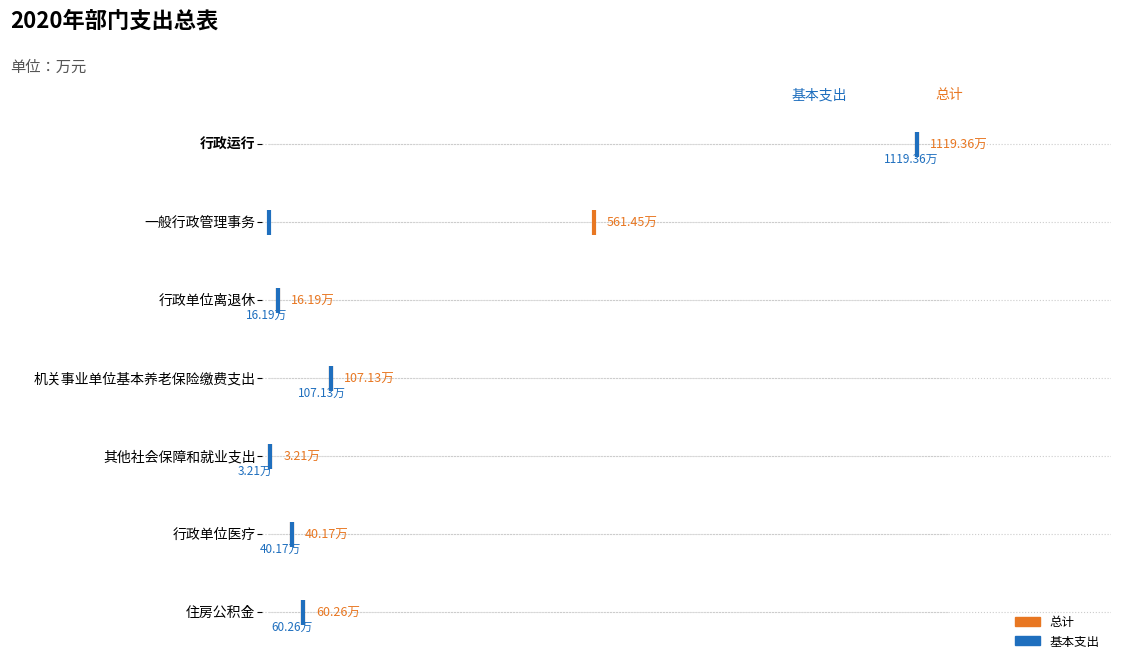

Which series has the largest range (max minus min)?

总计